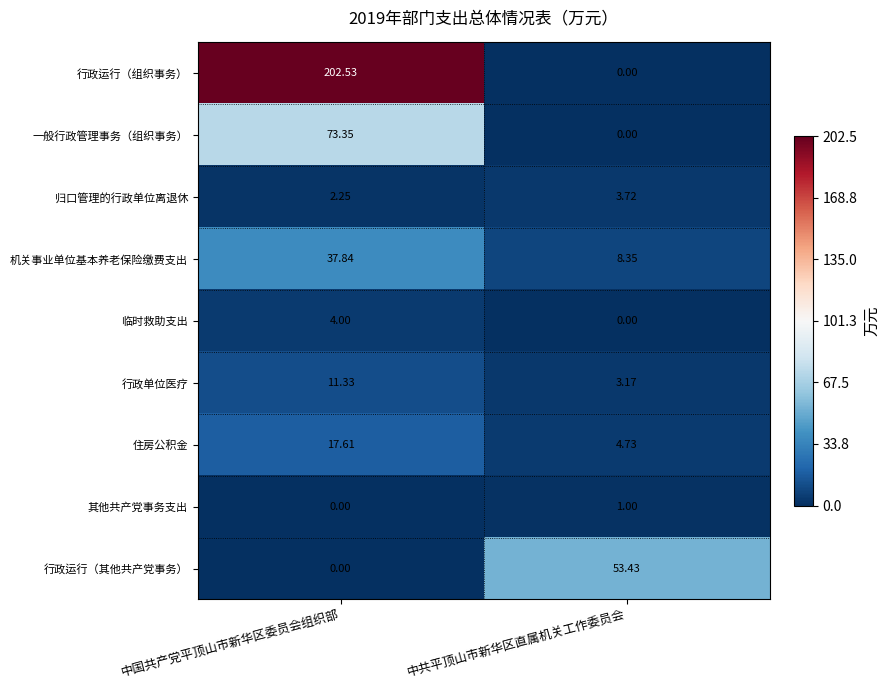

Between 中国共产党平顶山市新华区委员会组织部 and 中共平顶山市新华区直属机关工作委员会, which series saw the biggest shift?

行政运行（组织事务）